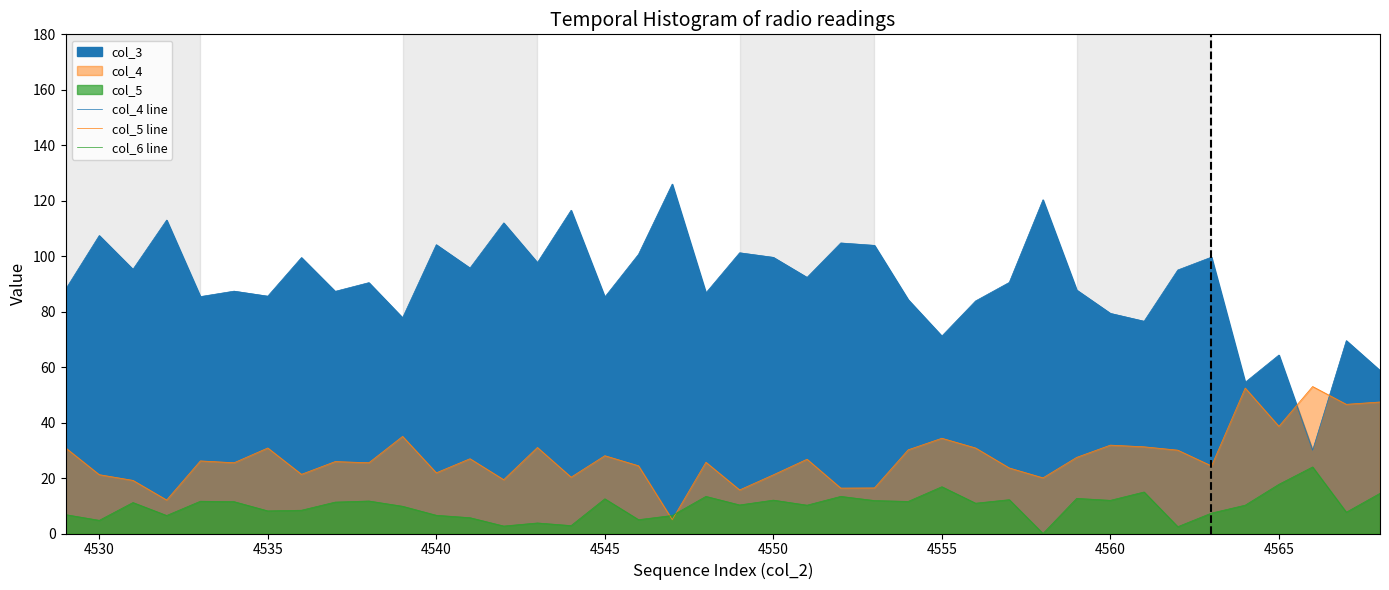

True or false: col_6 line and col_4 line intersect in this chart.

False